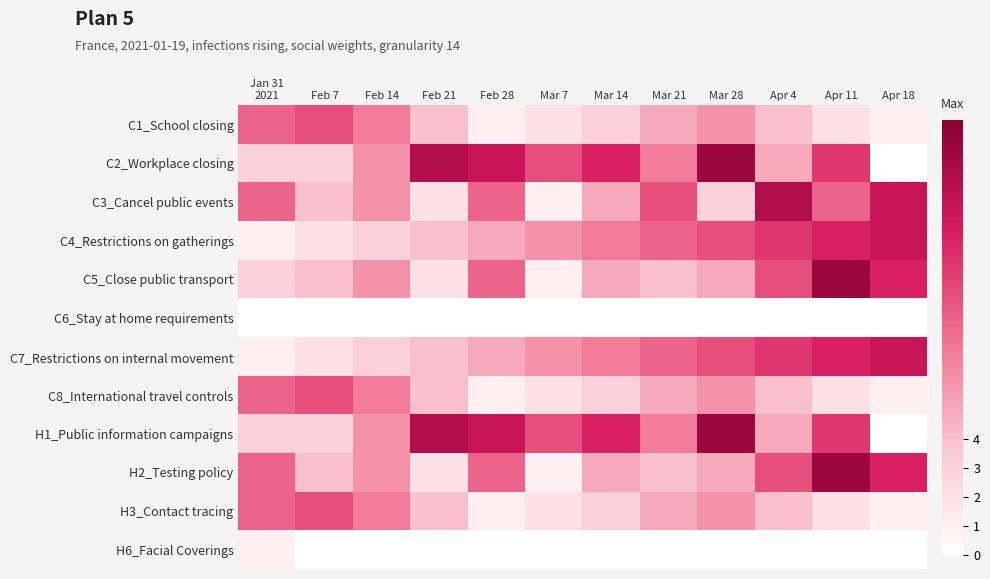

Which series changed the most between Mar 21 and Apr 11?

C5_Close public transport